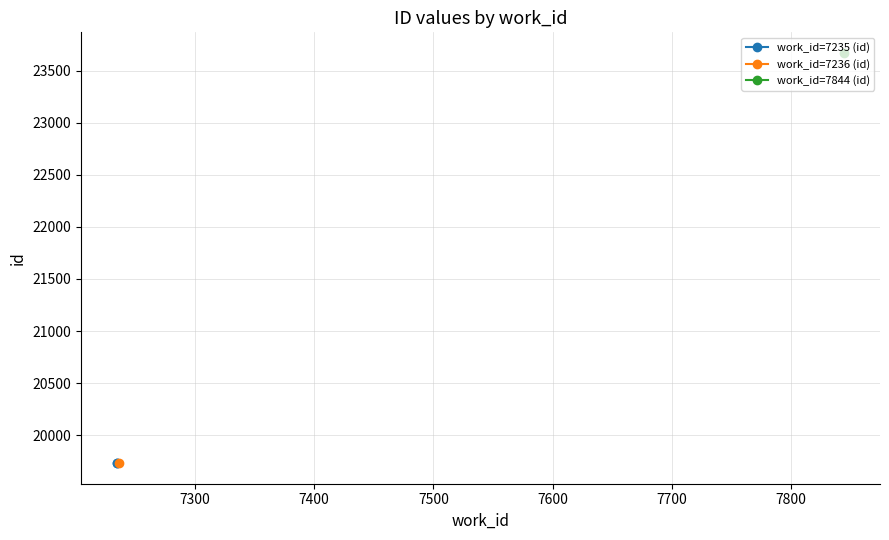

Is this an area chart (filled region under the line)?

No